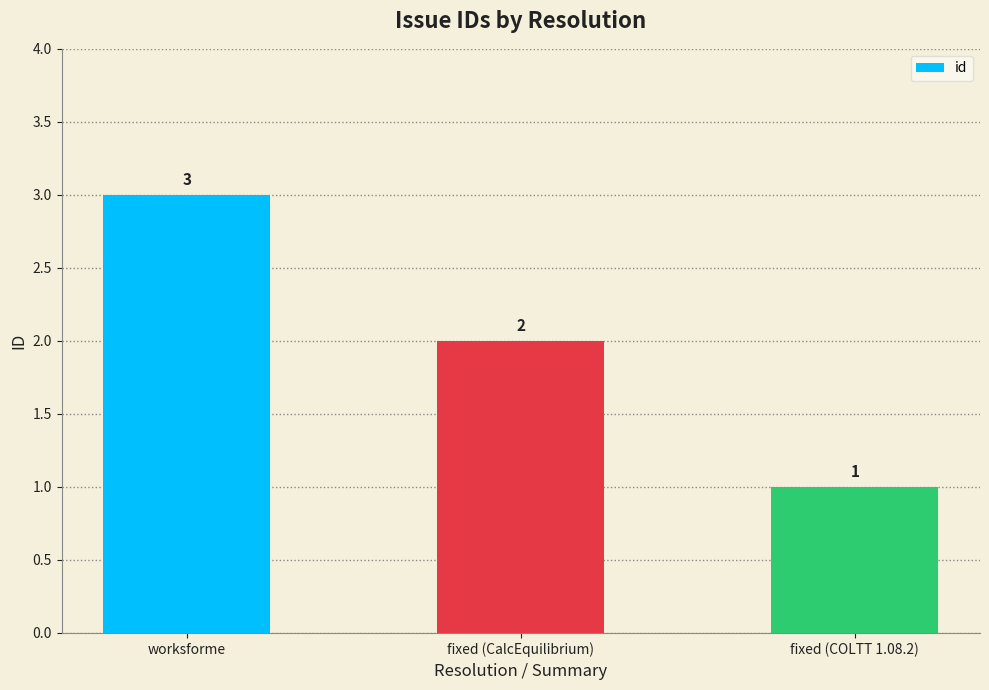

What is the sum of the values at worksforme and fixed (CalcEquilibrium)?

5